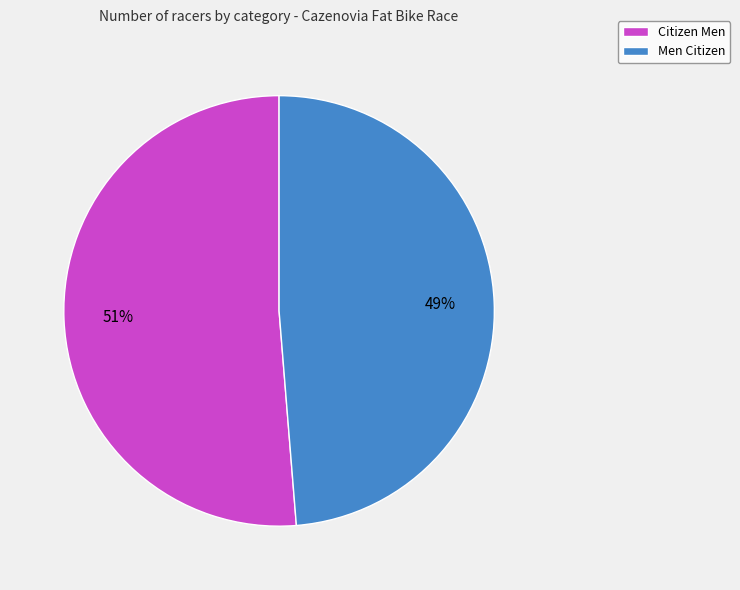

Which category has the smallest portion of the pie?

Men Citizen